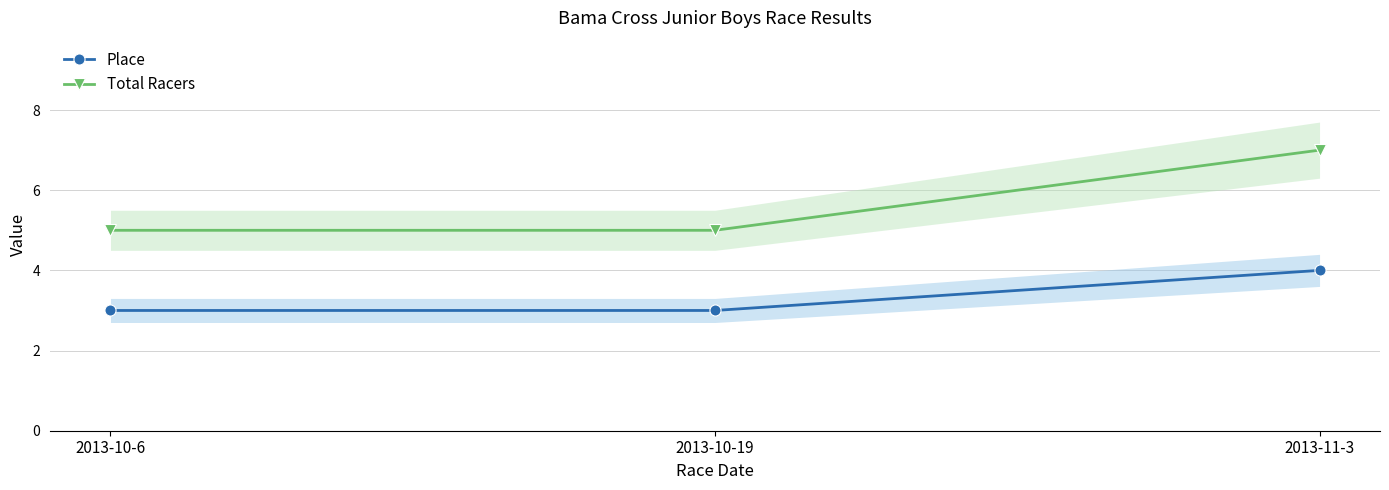

What position from the left is 2013-10-19?

2